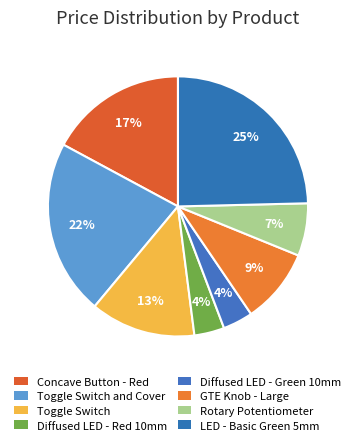

To the nearest percent, what is the average slice percentage?

12%